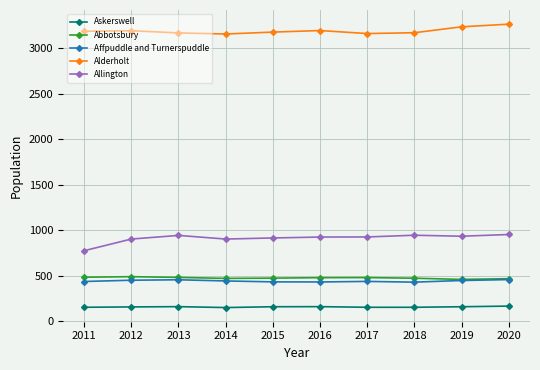

True or false: Abbotsbury and Allington cross at least once.

False